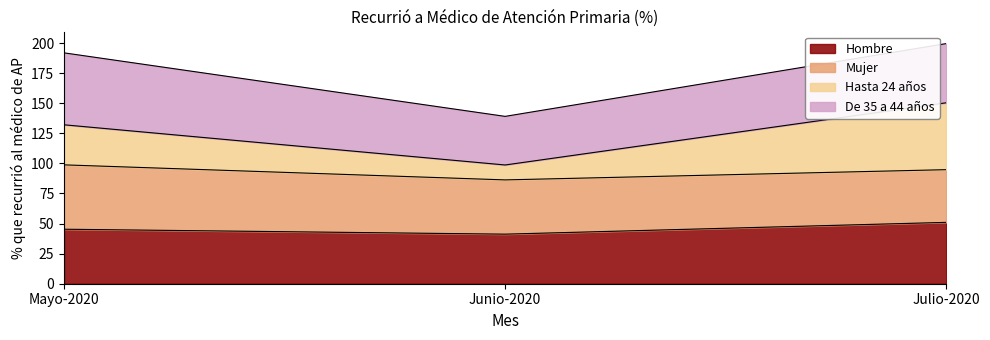

What is the total value across all series at Mayo-2020?

191.9